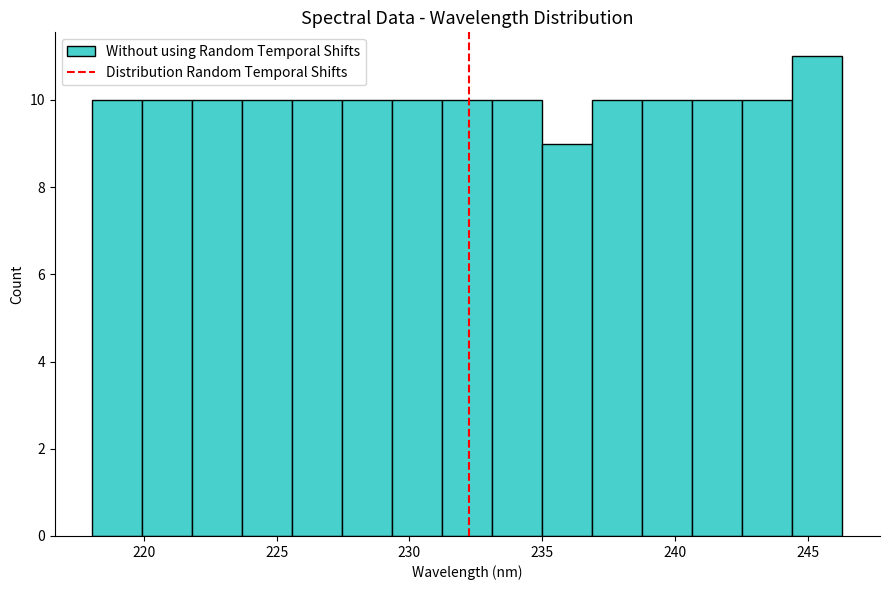

Read against the x-axis, roughly where is the centre of the tallest bar?

245.5